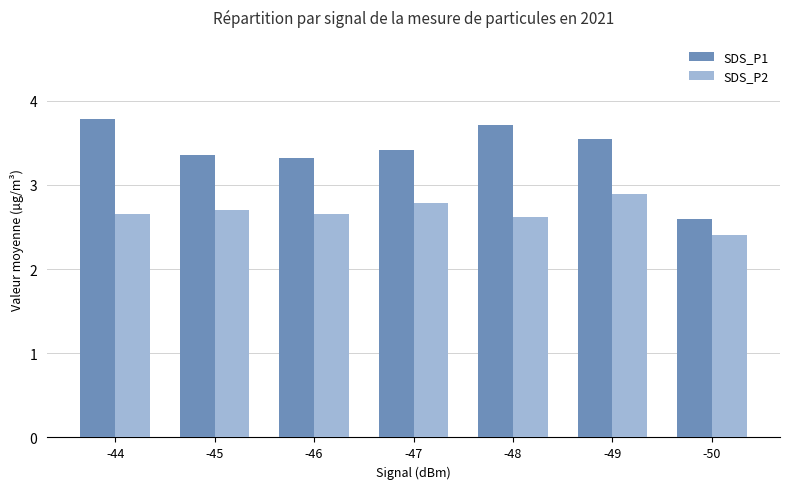

Rank the series by their average value, from highest to lowest.

SDS_P1, SDS_P2